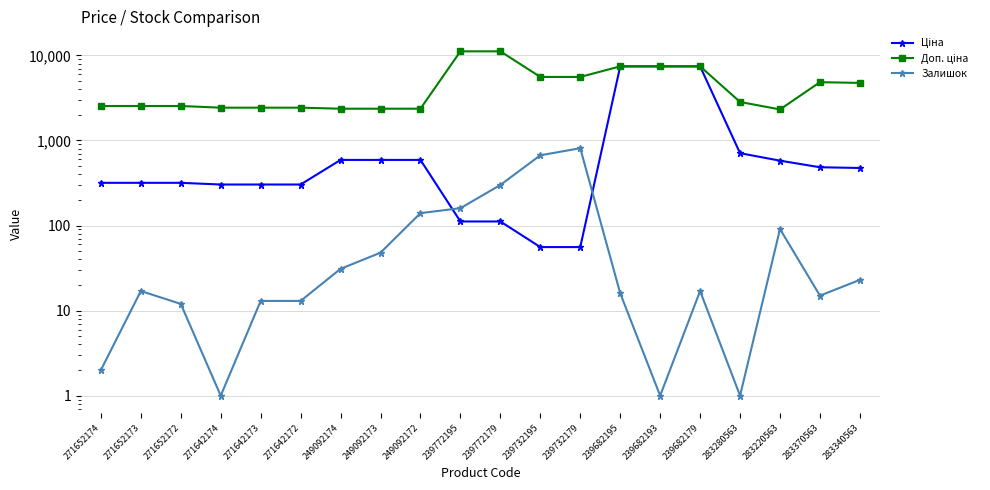

What is the sum of all Залишок values?

2382.0